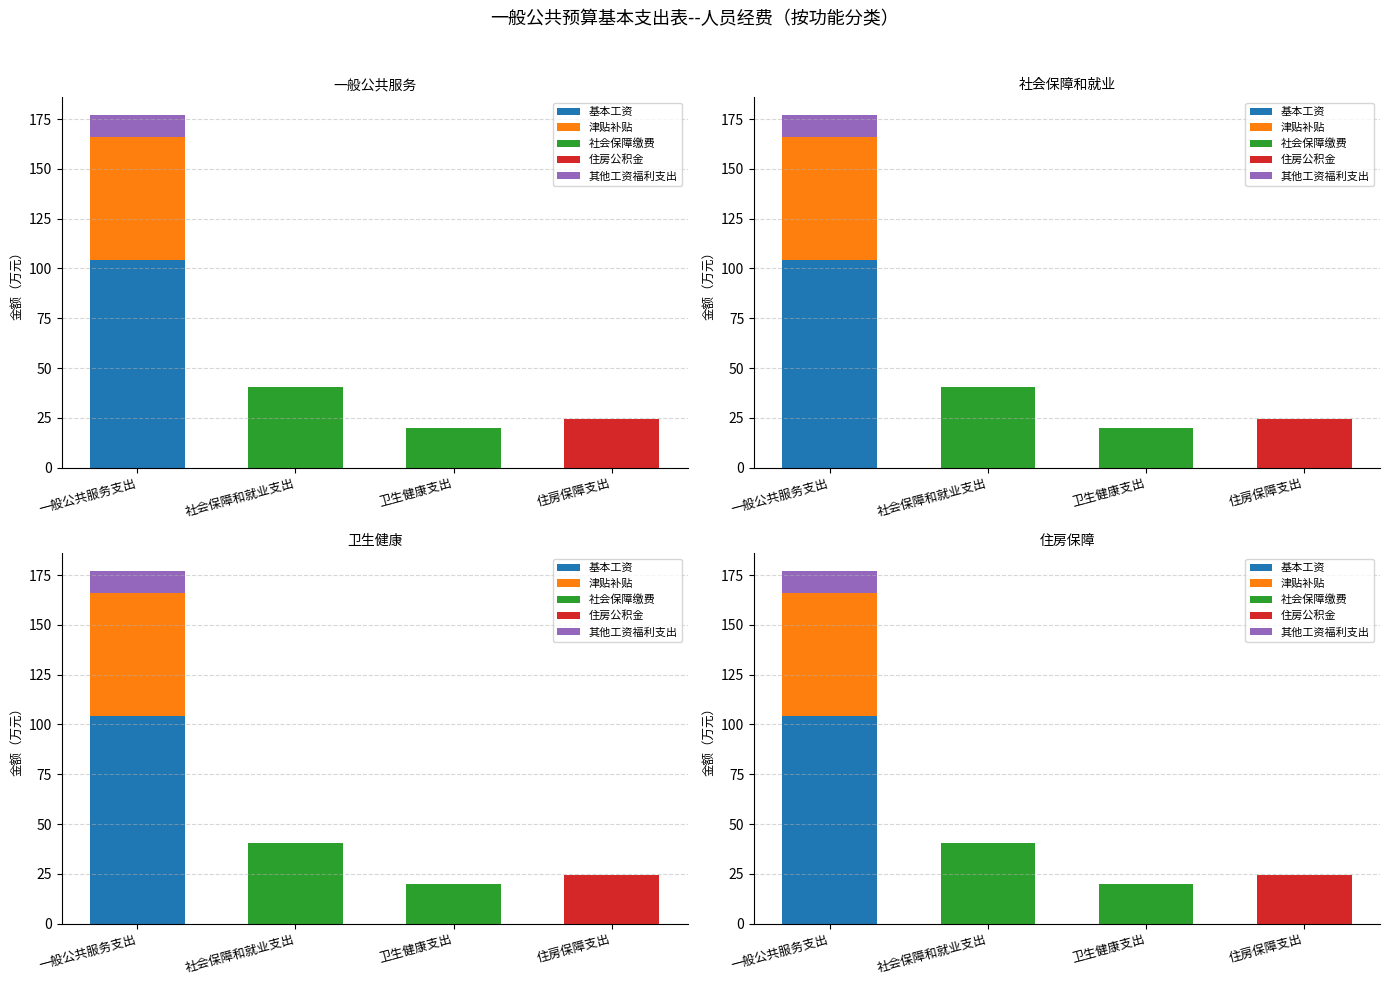

Which series has the widest spread of values?

基本工资